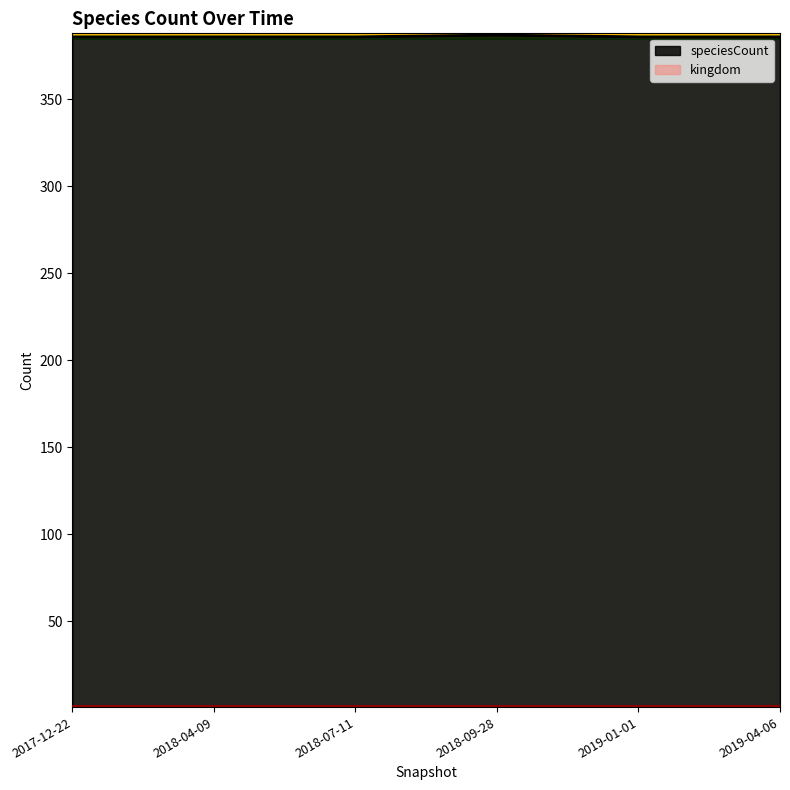

Reading left to right, list all the values displayed in this chart.

386	386	386	387	386	386